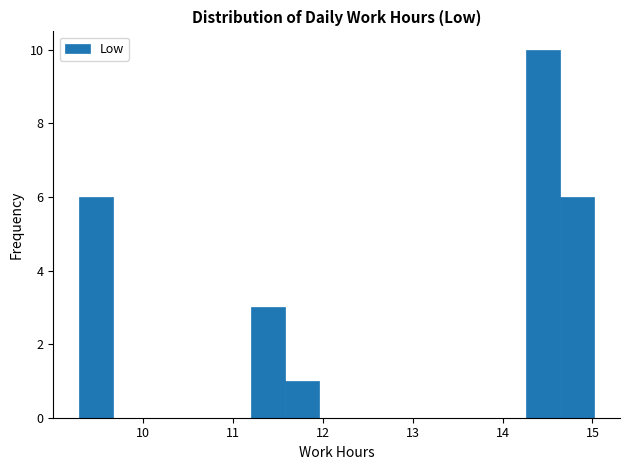

Around what value on the x-axis is the tallest bar? Give the approximate position of its centre, as read against the axis.

14.4